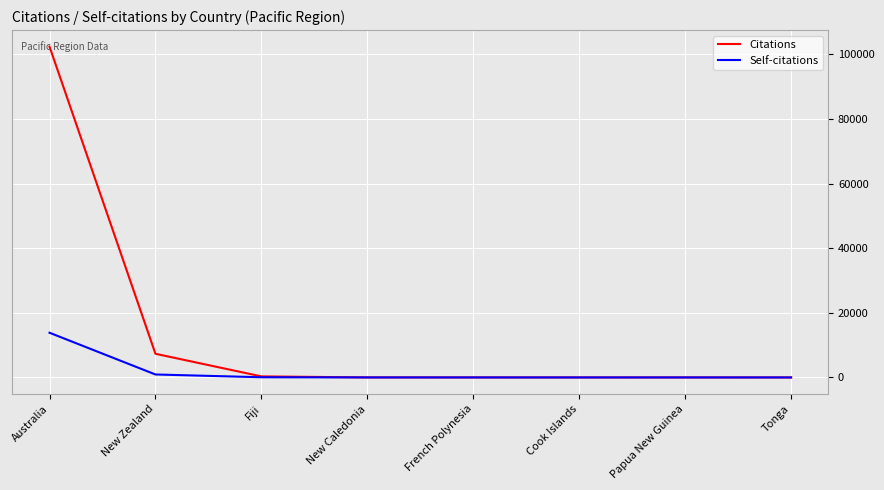

What is the difference between the maximum and minimum values in the Self-citations series?

13840